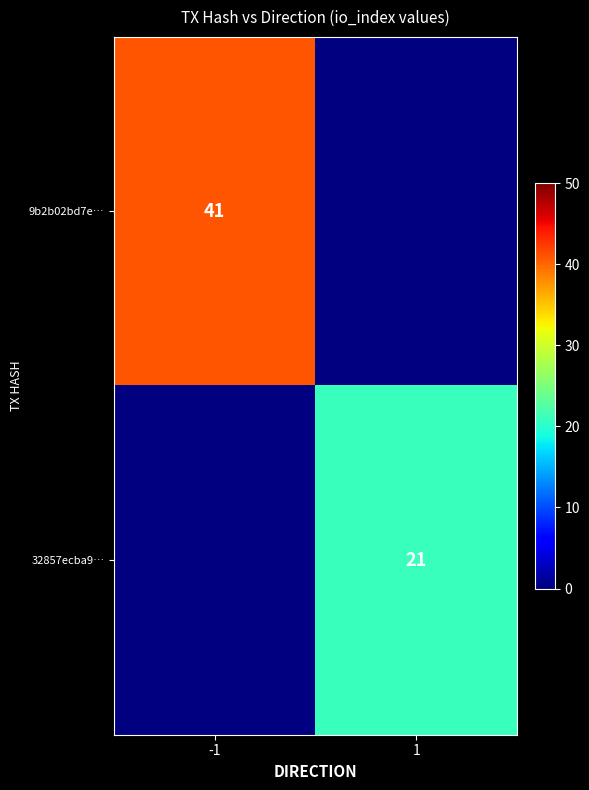

Is it true that 9b2b02bd7e… equals 10 at -1?

False